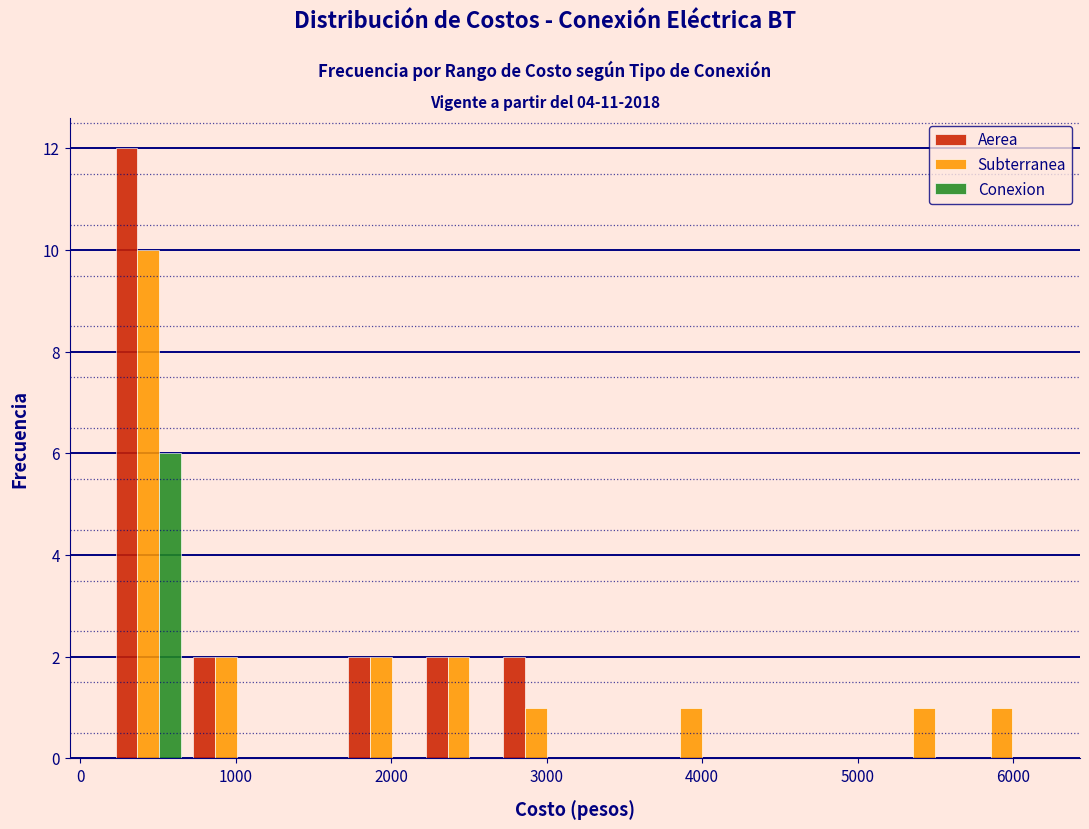

What is the height of the Subterranea bar covering 2700 to 3200 on the x-axis? Neither the bar edges nor the heights are printed on the chart, so give them approximately, as read against the axes.

1